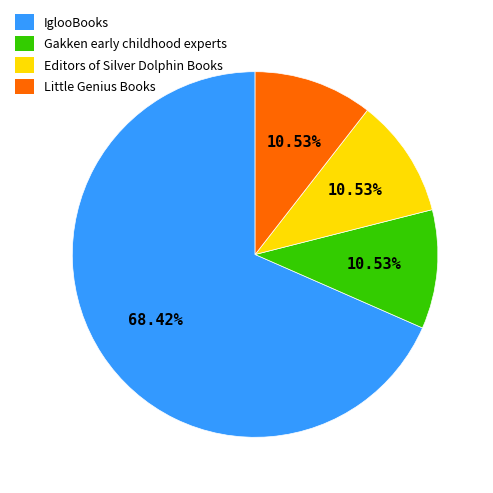

Which has a higher value, Editors of Silver Dolphin Books or IglooBooks?

IglooBooks